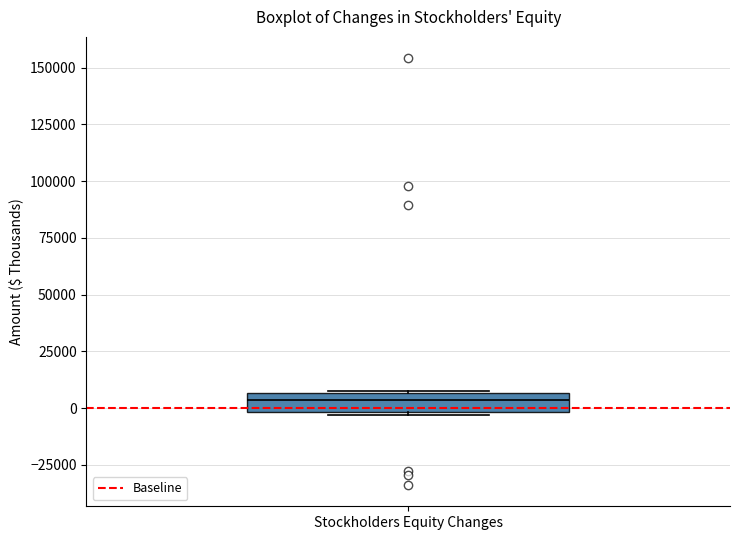

Read this box plot against the y-axis: the position of the median line, the range covered by the box, and the ends of both whiskers. The values are not printed on the chart, so give them approximately, as read against the axis.

median 5000 (inside the box), box 0 to 5000, whiskers -5000 to 5000